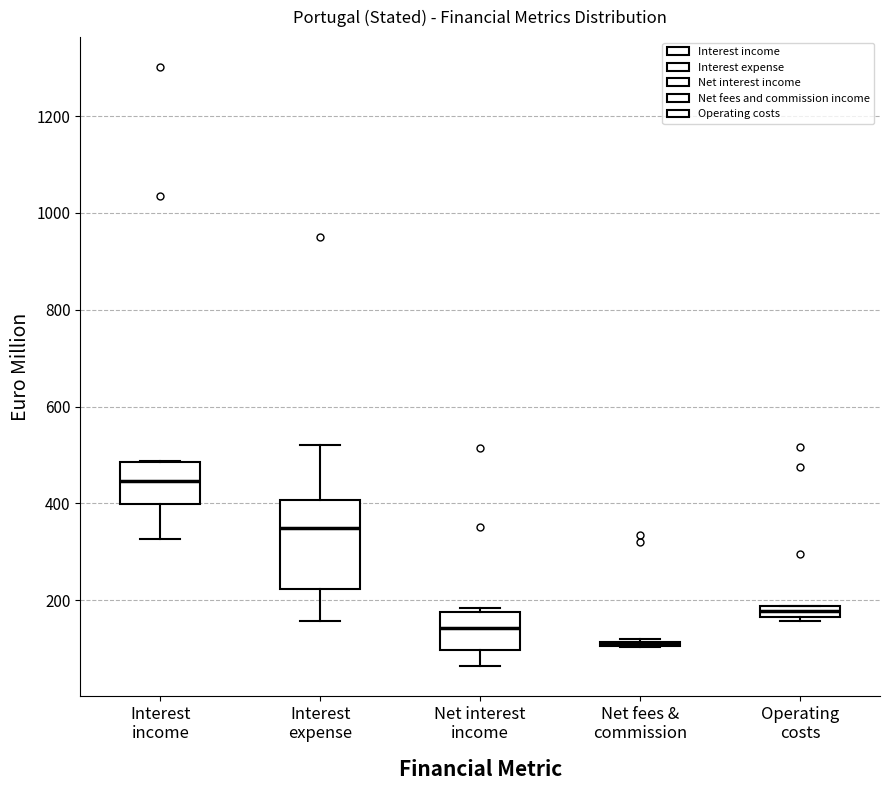

Which box is the tallest, from its lower edge to its upper edge?

Interest expense